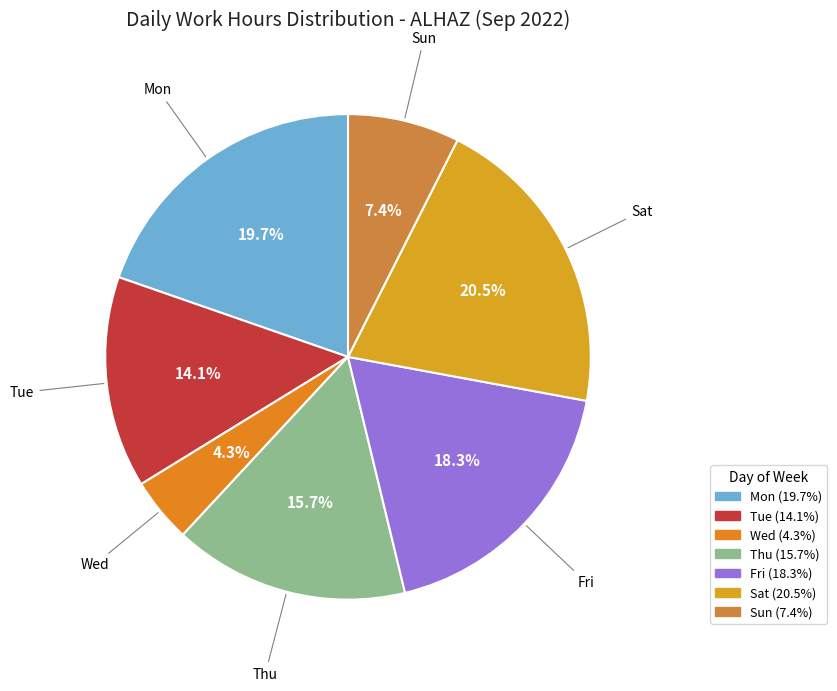

Combined, do Sun and Wed account for over 50%?

No